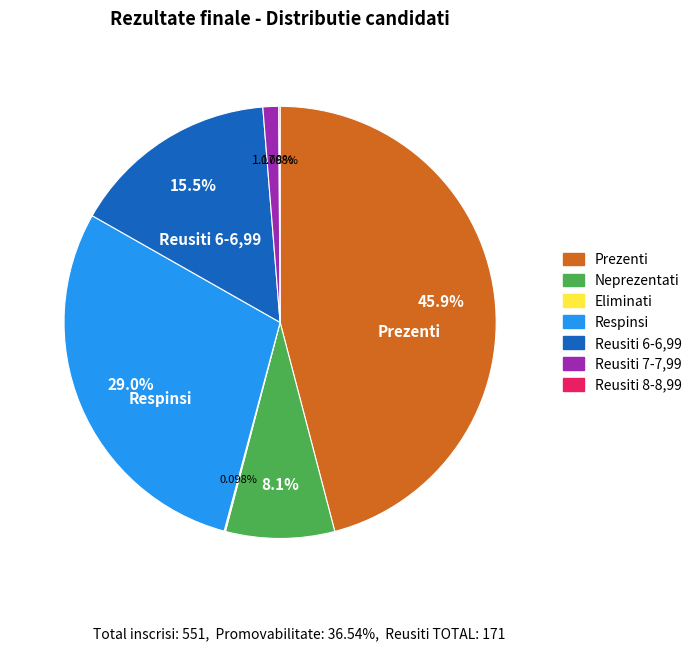

Does Neprezentati account for over 50% of the chart?

No